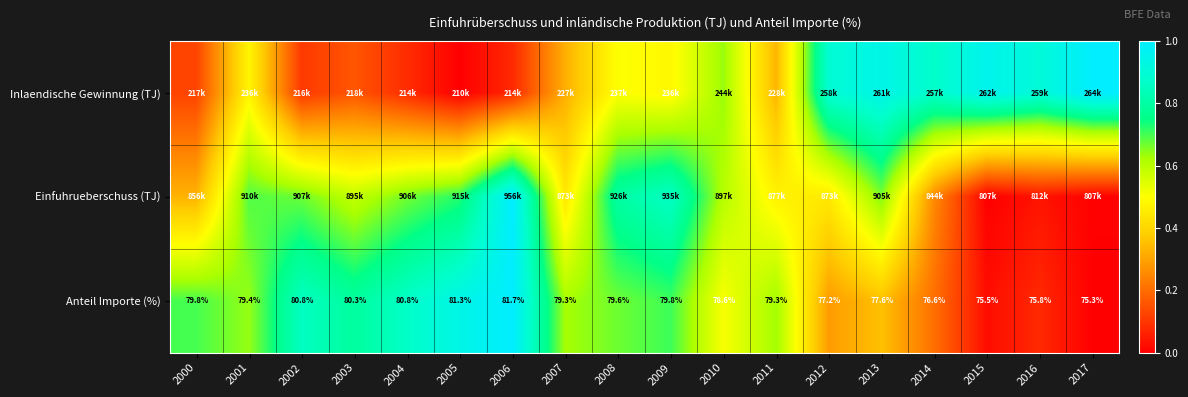

Between 2008 and 2009, which series saw the biggest shift?

Einfuhrueberschuss (TJ)